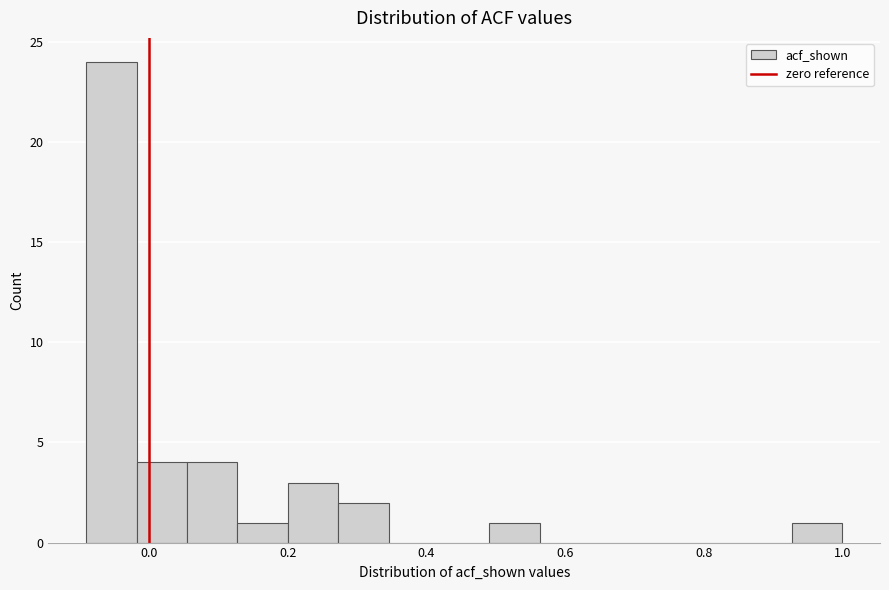

Read against the x-axis, roughly where is the centre of the tallest bar?

-0.06